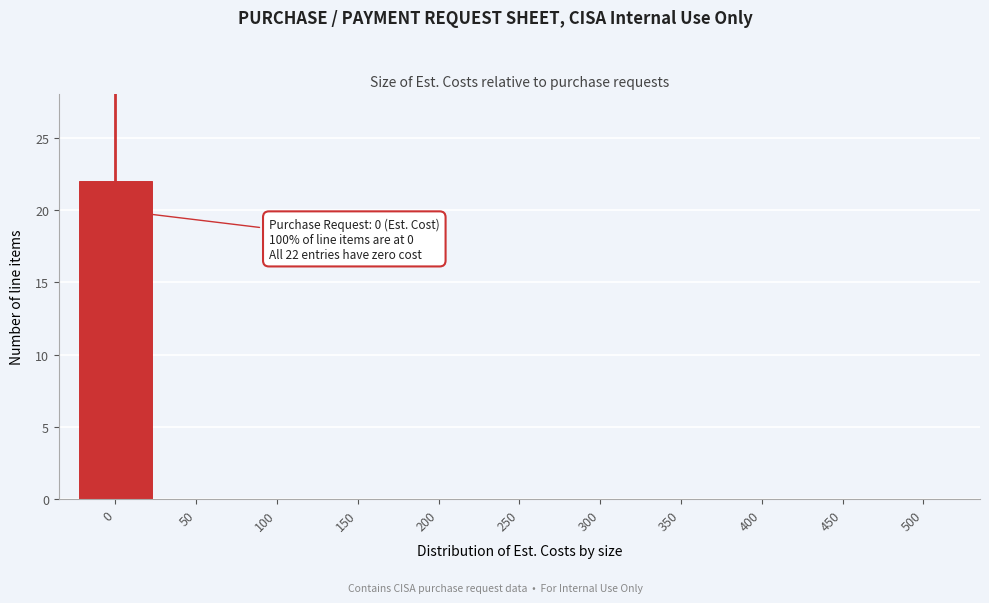

Reading left to right, extract all data points from this chart.

0=22	50=0	100=0	150=0	200=0	250=0	300=0	350=0	400=0	450=0	500=0